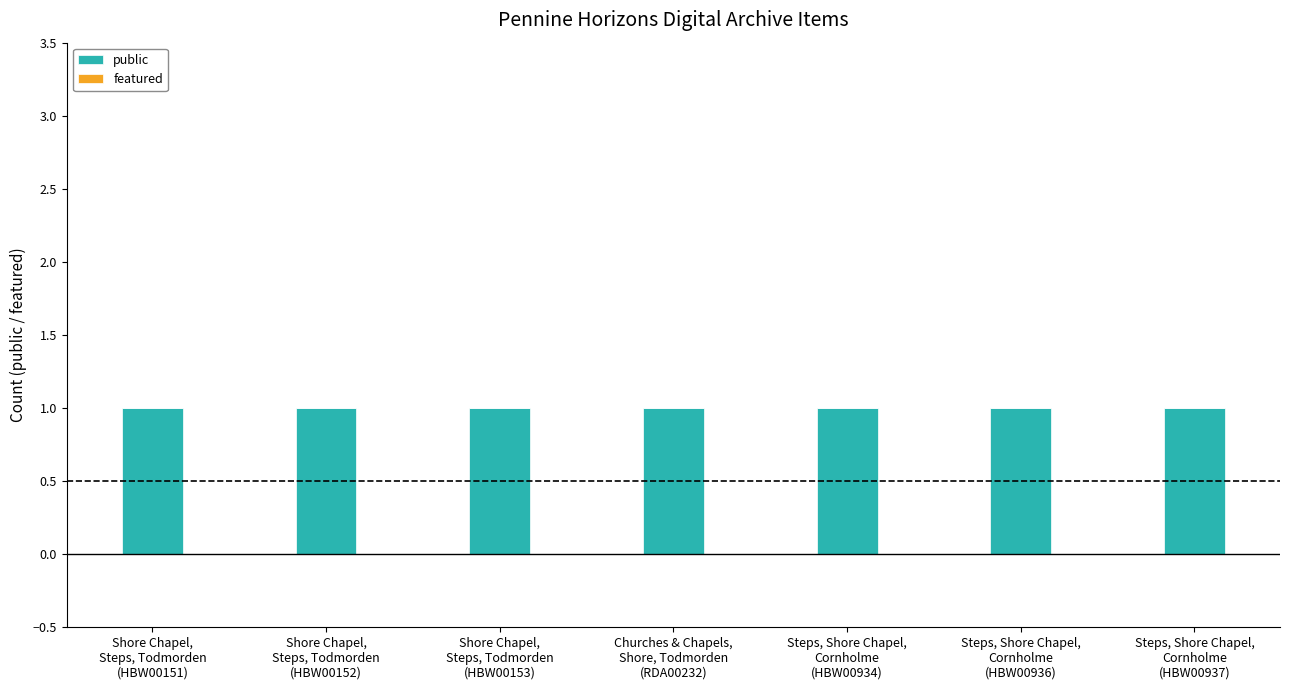

Reading left to right, list all the values displayed in this chart.

public: 1	1	1	1	1	1	1
featured: 0	0	0	0	0	0	0